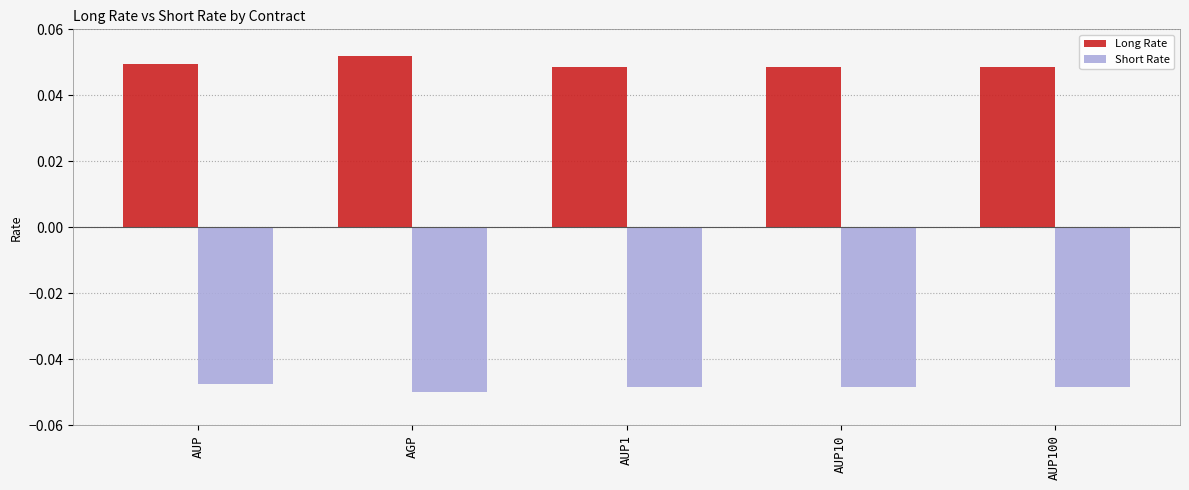

What position from the right is AUP?

5